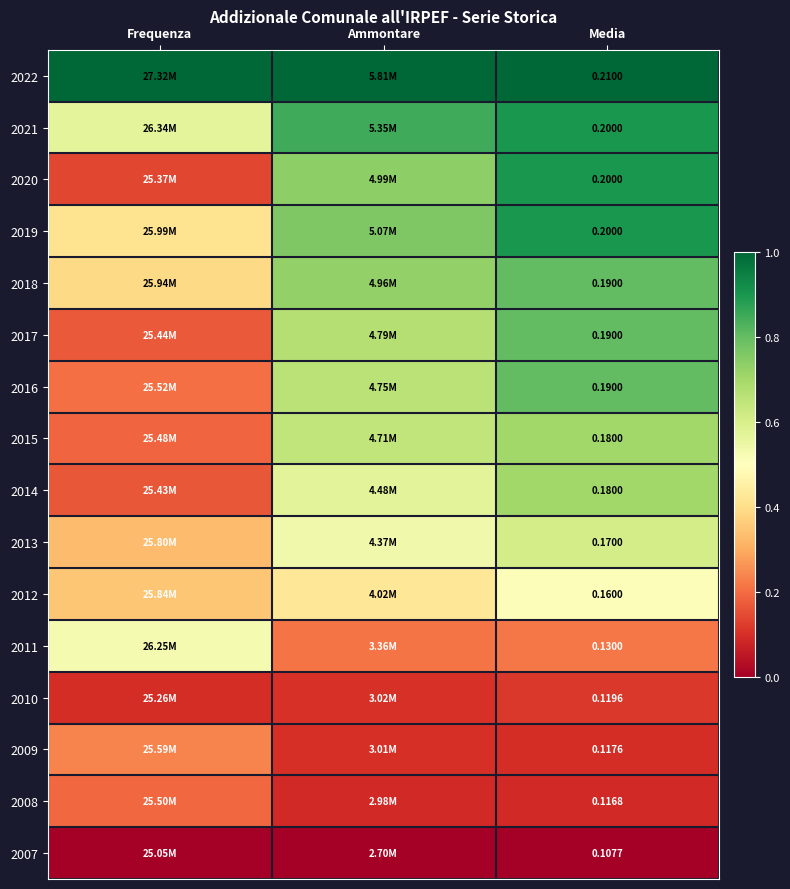

The value of 2014 at Media is 0.3. True or false?

False